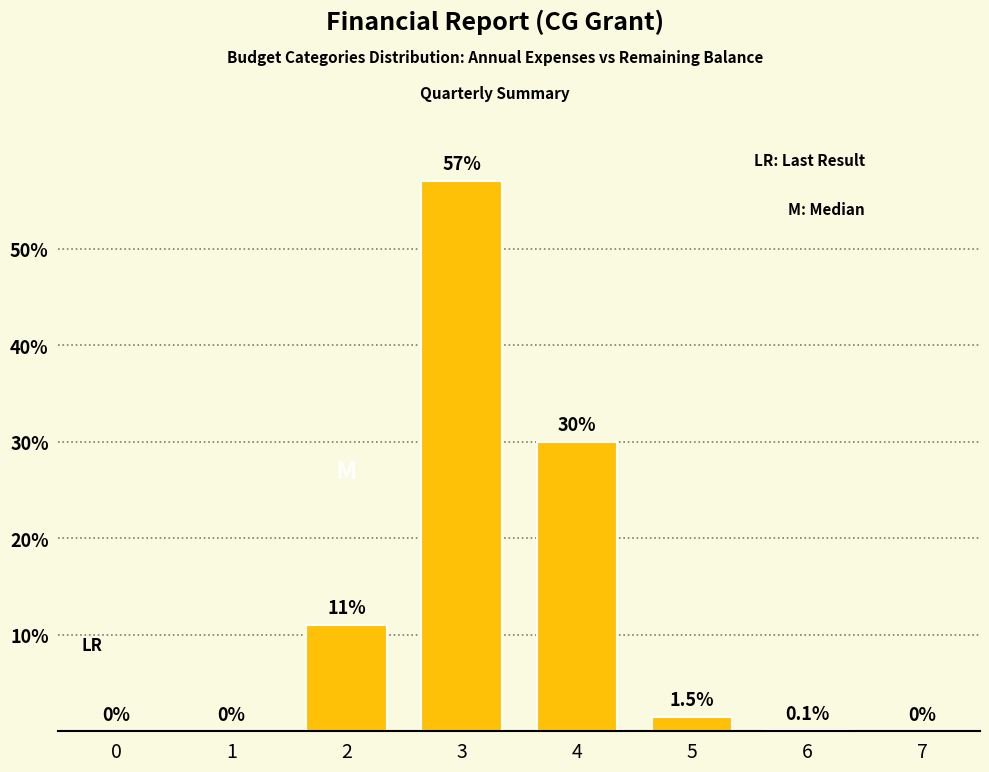

What is the maximum value shown in the chart?

57.0